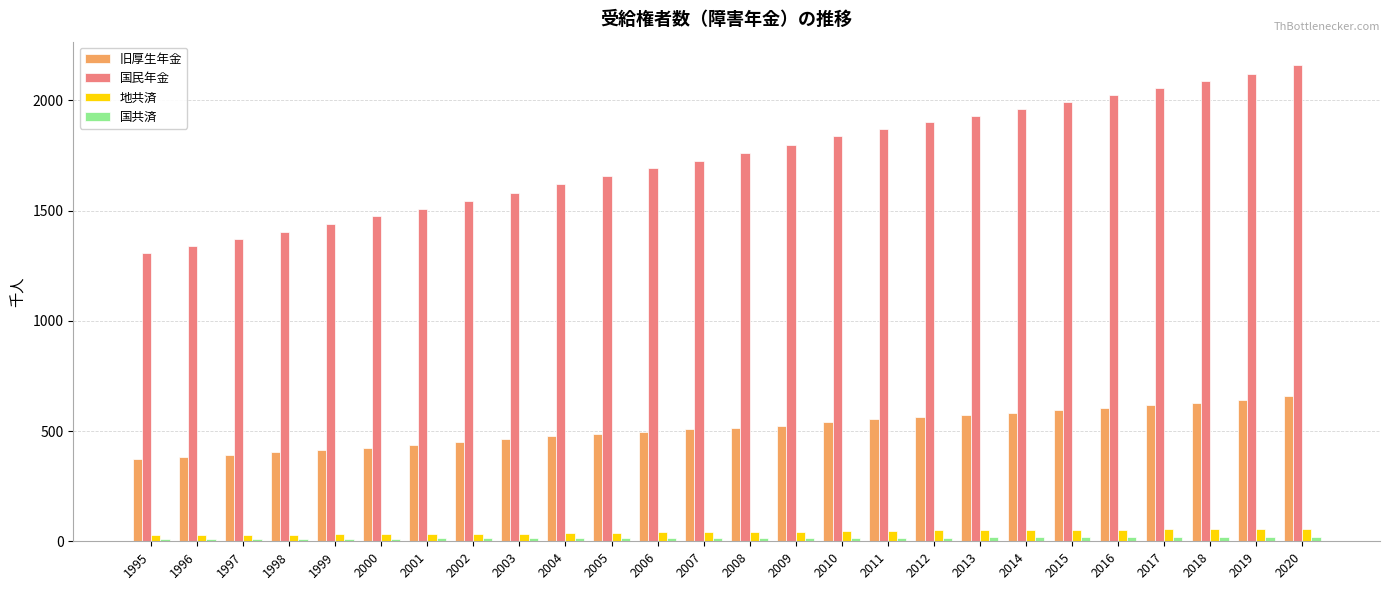

Are the bars horizontal?

No